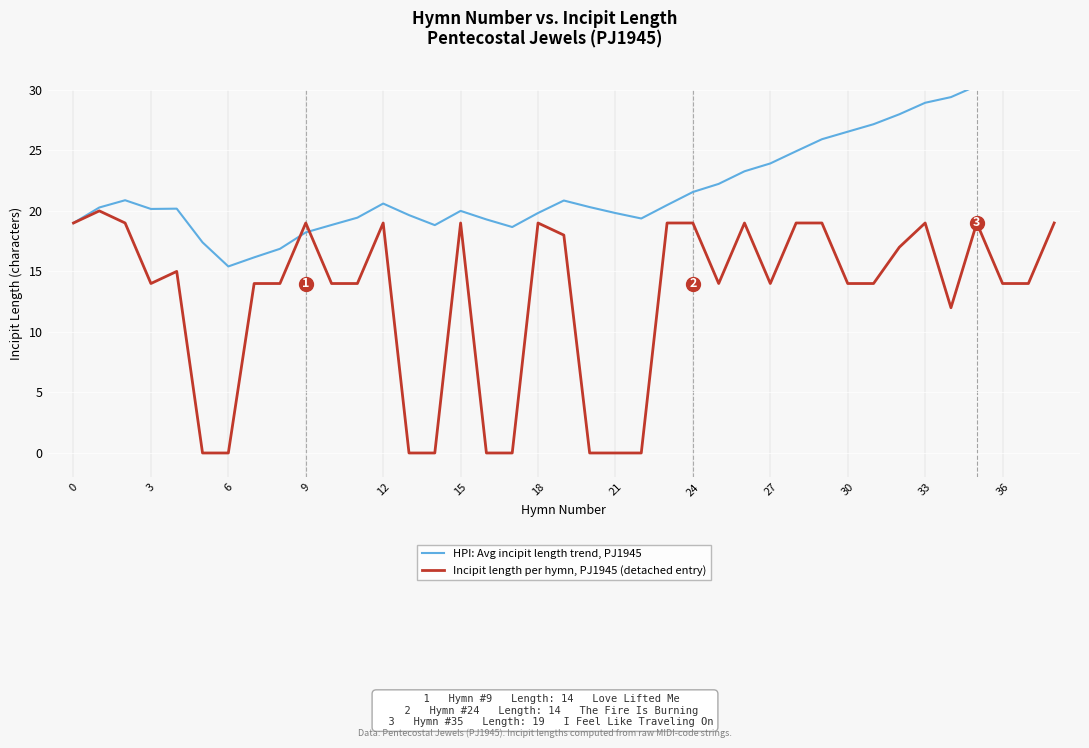

What is the value of the Incipit length per hymn, PJ1945 (detached entry) point at the 20th from the left?

18.0